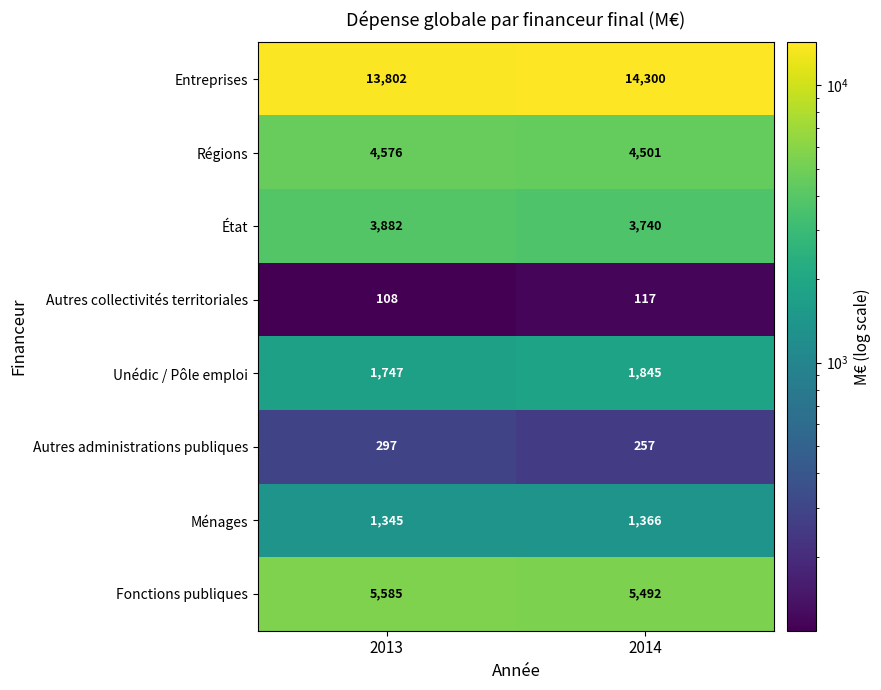

What is the difference between the maximum and minimum values in the Autres collectivités territoriales series?

9